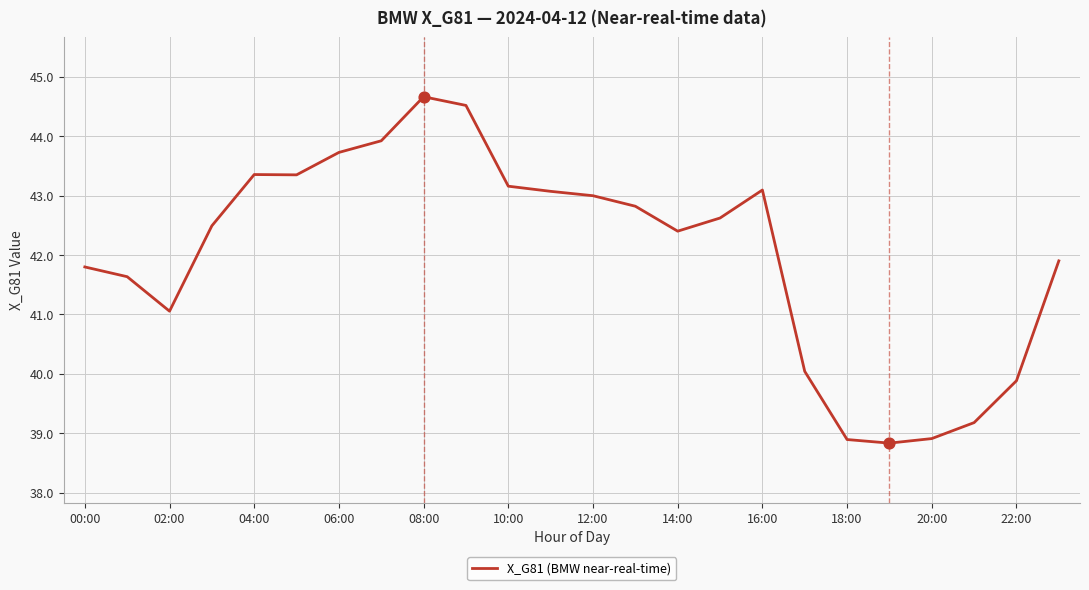

What is the difference between the maximum and minimum values?

5.8